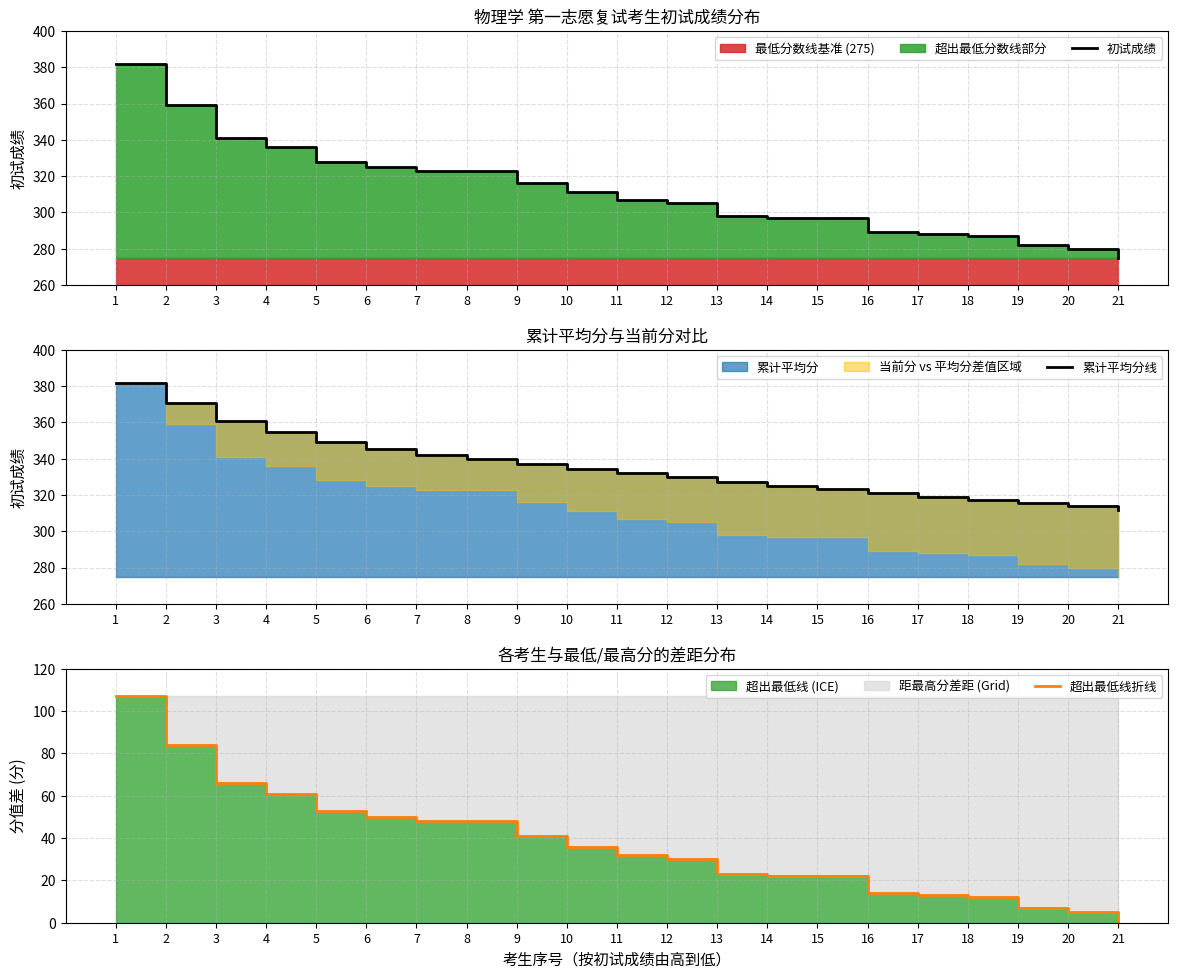

Reading right to left, list all the values displayed in this chart.

初试成绩: 21=275.0	20=280.0	19=282.0	18=287.0	17=288.0	16=289.0	15=297.0	14=297.0	13=298.0	12=305.0	11=307.0	10=311.0	9=316.0	8=323.0	7=323.0	6=325.0	5=328.0	4=336.0	3=341.0	2=359.0	1=382.0
累计平均分线: 21=311.9	20=313.7	19=315.5	18=317.3	17=319.1	16=321.1	15=323.2	14=325.1	13=327.2	12=329.7	11=331.9	10=334.4	9=337.0	8=339.6	7=342.0	6=345.2	5=349.2	4=354.5	3=360.7	2=370.5	1=382.0
超出最低线折线: 21=0.0	20=5.0	19=7.0	18=12.0	17=13.0	16=14.0	15=22.0	14=22.0	13=23.0	12=30.0	11=32.0	10=36.0	9=41.0	8=48.0	7=48.0	6=50.0	5=53.0	4=61.0	3=66.0	2=84.0	1=107.0